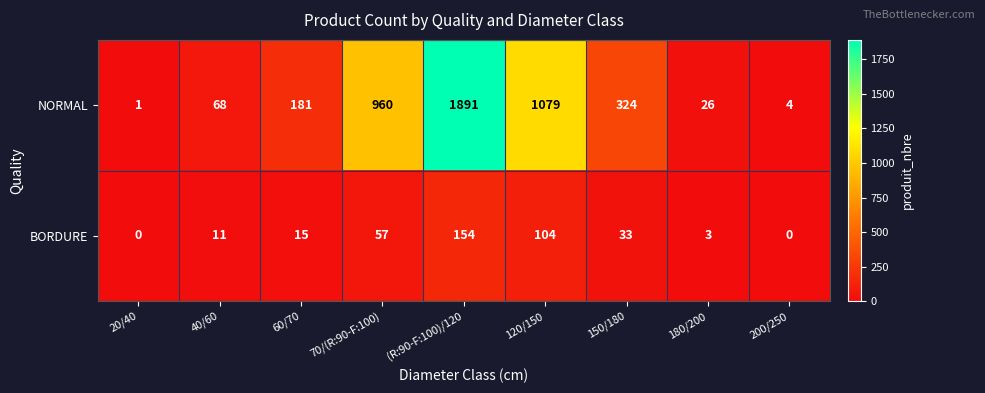

Is it true that BORDURE equals 33 at 150/180?

True